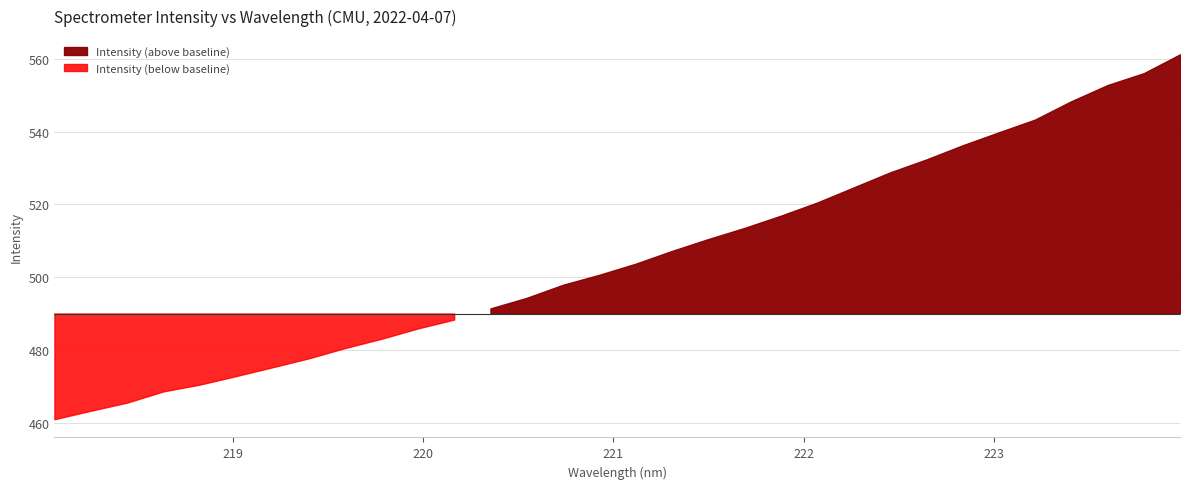

Reading left to right, list all the values displayed in this chart.

218.0596=461.0	218.2508=463.3	218.442=465.5	218.6332=468.6	218.8244=470.5	219.0156=472.8	219.2067=475.2	219.3979=477.7	219.589=480.5	219.7801=483.1	219.9712=485.9	220.1623=488.4	220.3533=491.4	220.5444=494.3	220.7354=497.9	220.9264=500.7	221.1174=503.7	221.3083=507.2	221.4993=510.5	221.6902=513.5	221.8812=516.9	222.0721=520.5	222.263=524.6	222.4538=528.7	222.6447=532.3	222.8355=536.2	223.0264=539.8	223.2172=543.3	223.408=548.3	223.5987=552.8	223.7895=556.0	223.9802=561.2